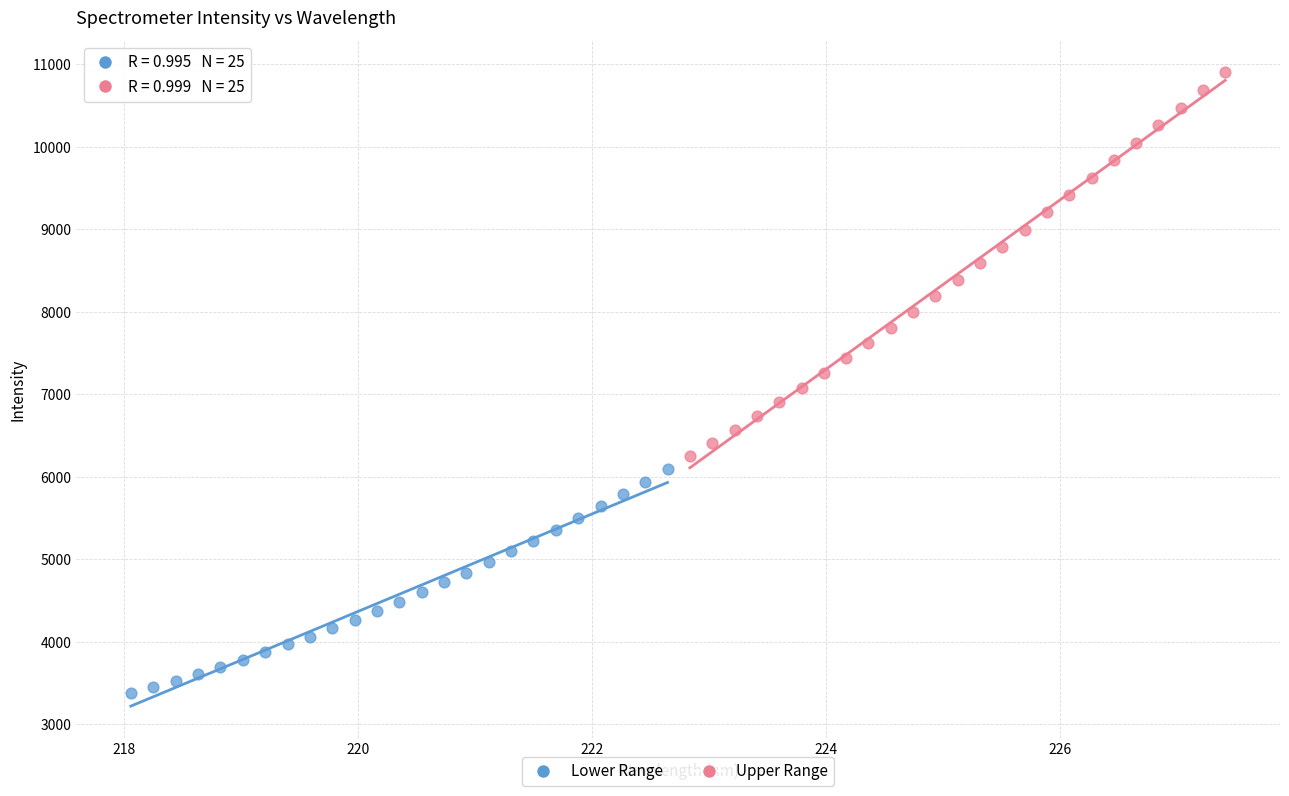

Which series reaches the maximum Y coordinate?

Upper Range